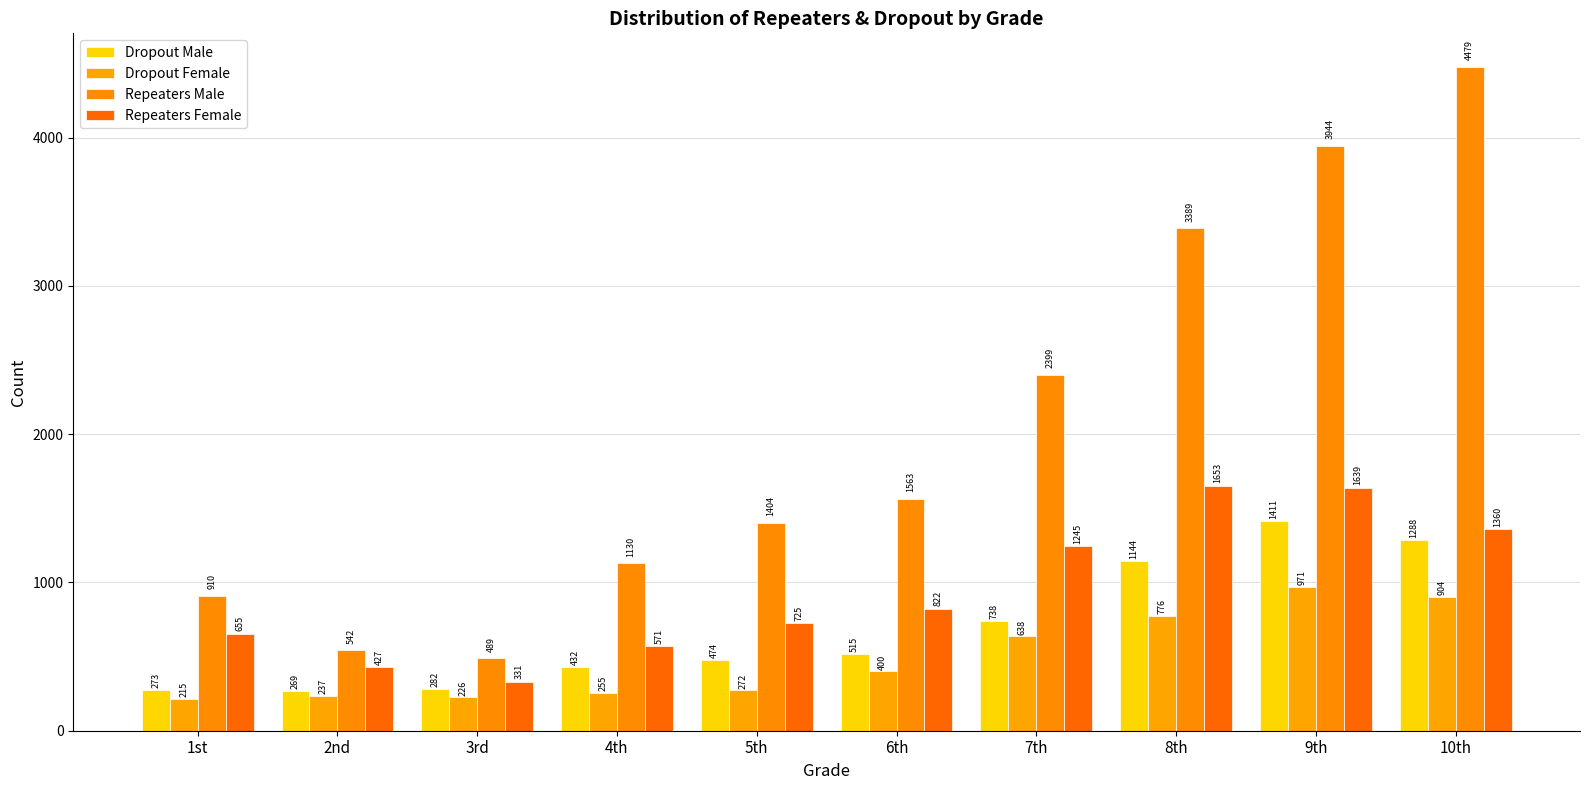

Reading left to right, transcribe all the data shown in this chart.

Dropout Male: 1st=273	2nd=269	3rd=282	4th=432	5th=474	6th=515	7th=738	8th=1144	9th=1411	10th=1288
Dropout Female: 1st=215	2nd=237	3rd=226	4th=255	5th=272	6th=400	7th=638	8th=776	9th=971	10th=904
Repeaters Male: 1st=910	2nd=542	3rd=489	4th=1130	5th=1404	6th=1563	7th=2399	8th=3389	9th=3944	10th=4479
Repeaters Female: 1st=655	2nd=427	3rd=331	4th=571	5th=725	6th=822	7th=1245	8th=1653	9th=1639	10th=1360